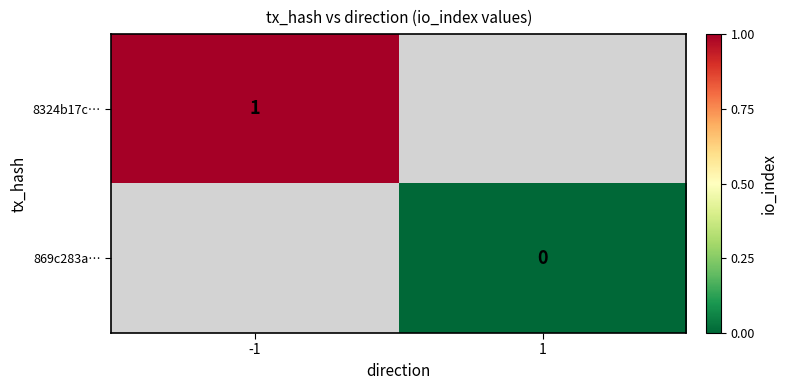

At how many categories does at least one series exceed 0?

1